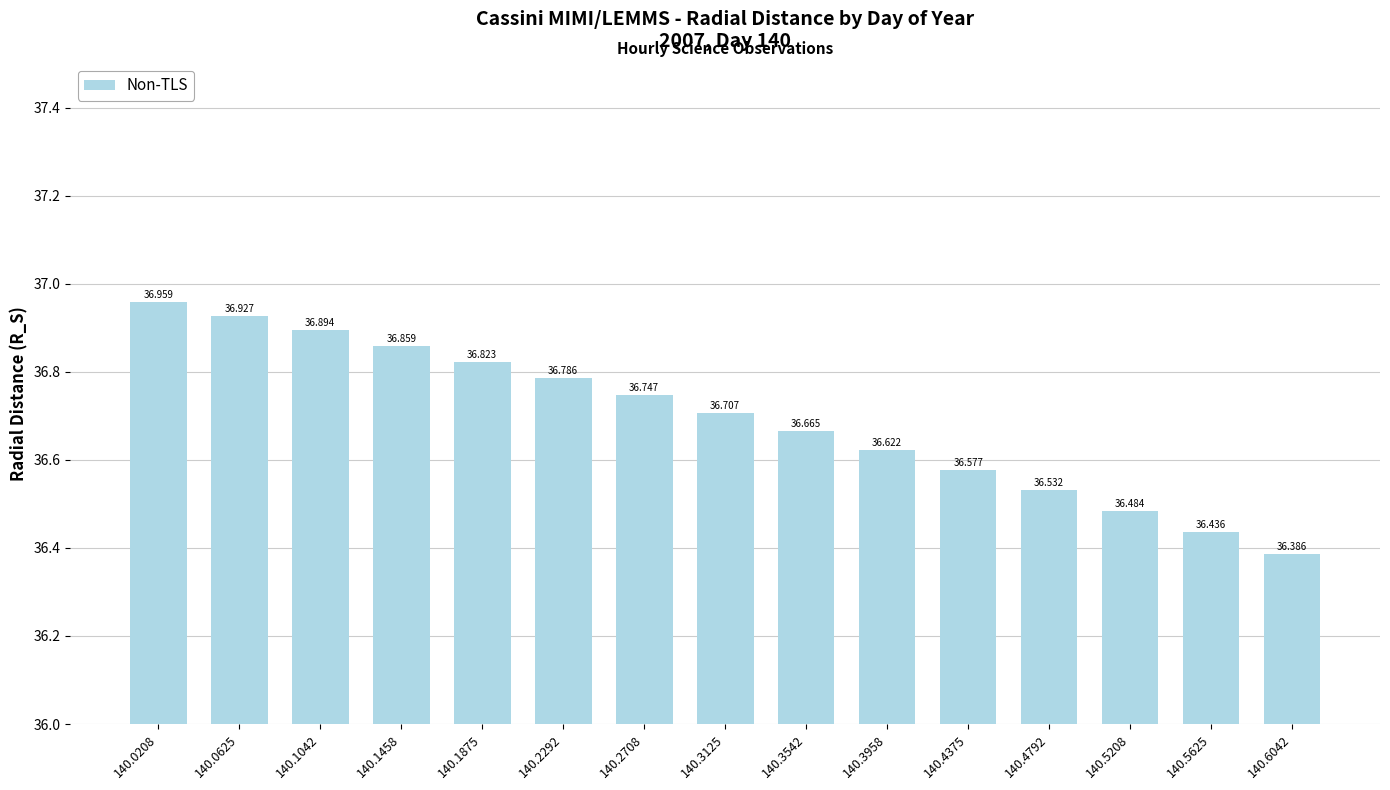

Rank the categories by value from highest to lowest.

140.0208, 140.0625, 140.1042, 140.1458, 140.1875, 140.2292, 140.2708, 140.3125, 140.3542, 140.3958, 140.4375, 140.4792, 140.5208, 140.5625, 140.6042